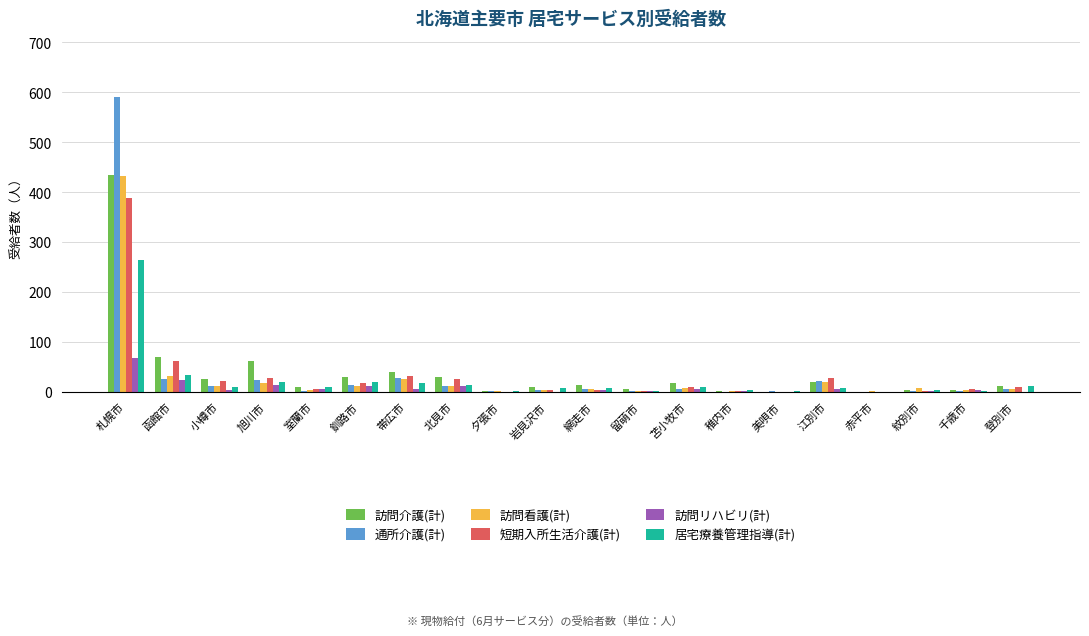

Is it true that 短期入所生活介護(計) equals 0 at 夕張市?

True